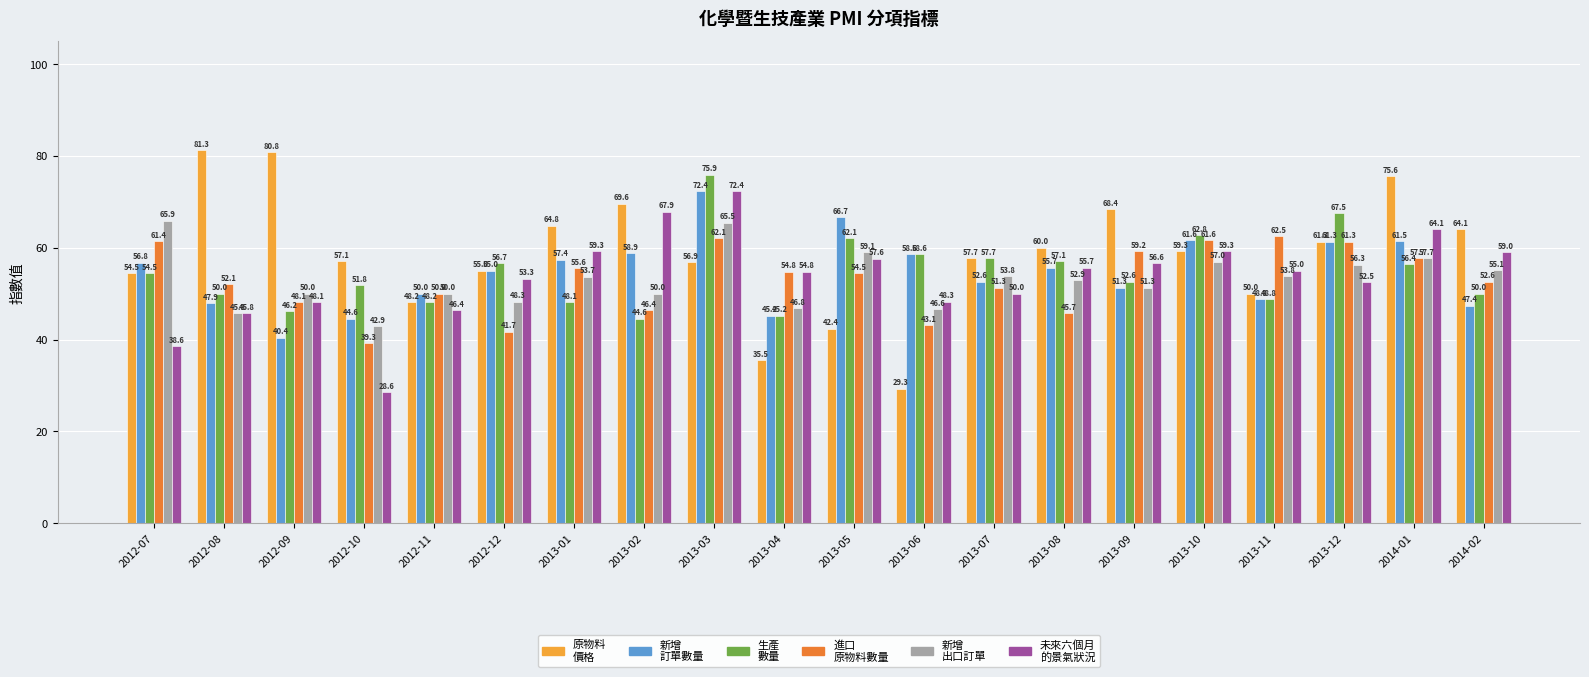

What is the total value across all series at 2013-06?

284.5